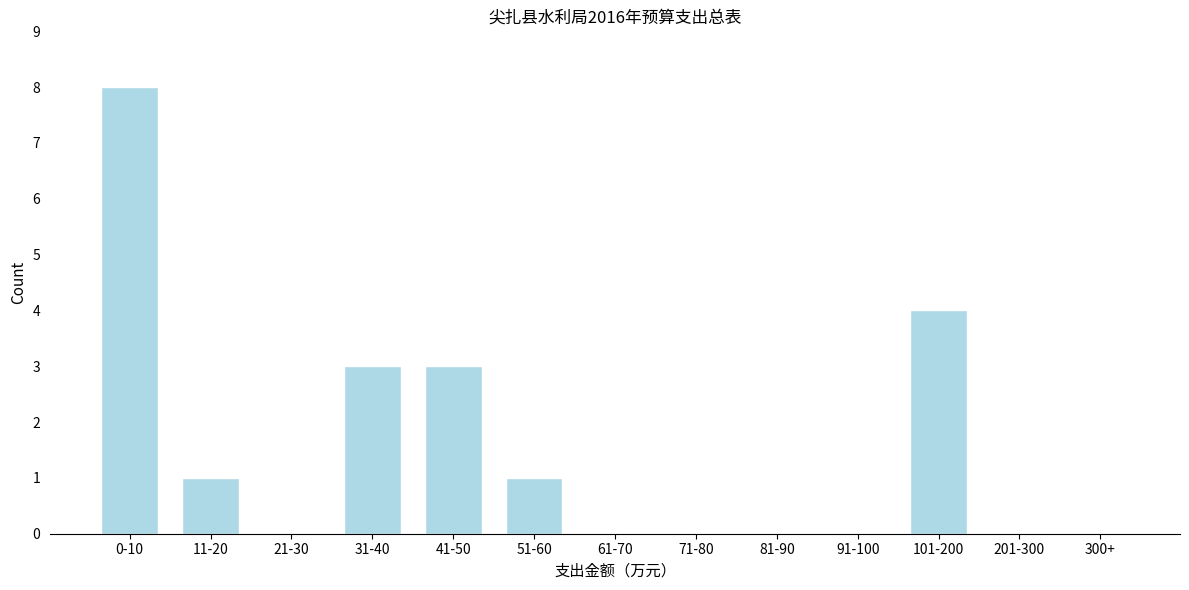

Reading left to right, what are all the values shown in this chart?

0-10=8	11-20=1	21-30=0	31-40=3	41-50=3	51-60=1	61-70=0	71-80=0	81-90=0	91-100=0	101-200=4	201-300=0	300+=0